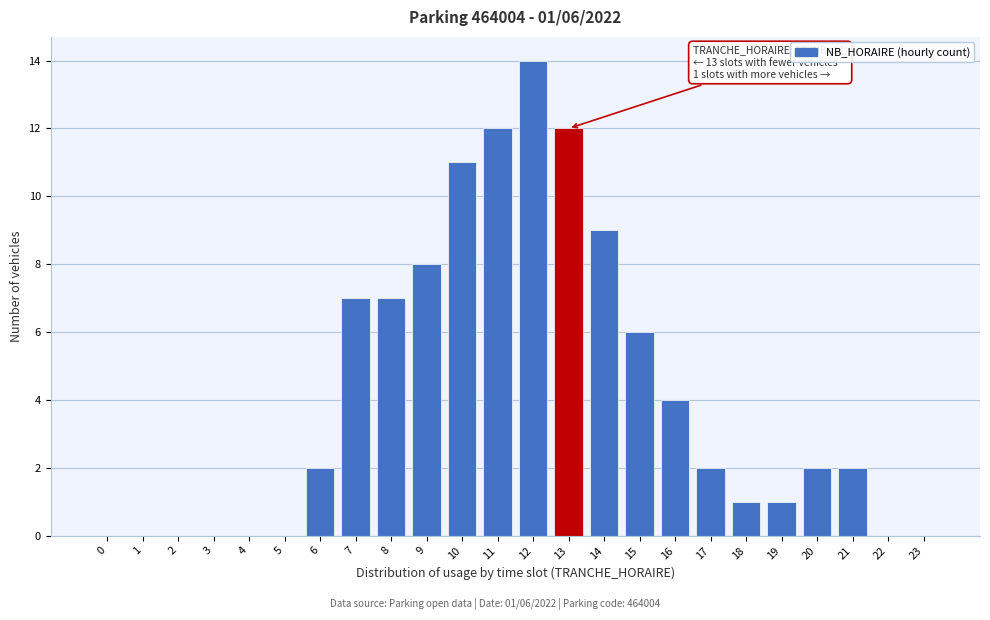

Reading left to right, extract all data points from this chart.

0=0	1=0	2=0	3=0	4=0	5=0	6=2	7=7	8=7	9=8	10=11	11=12	12=14	13=12	14=9	15=6	16=4	17=2	18=1	19=1	20=2	21=2	22=0	23=0